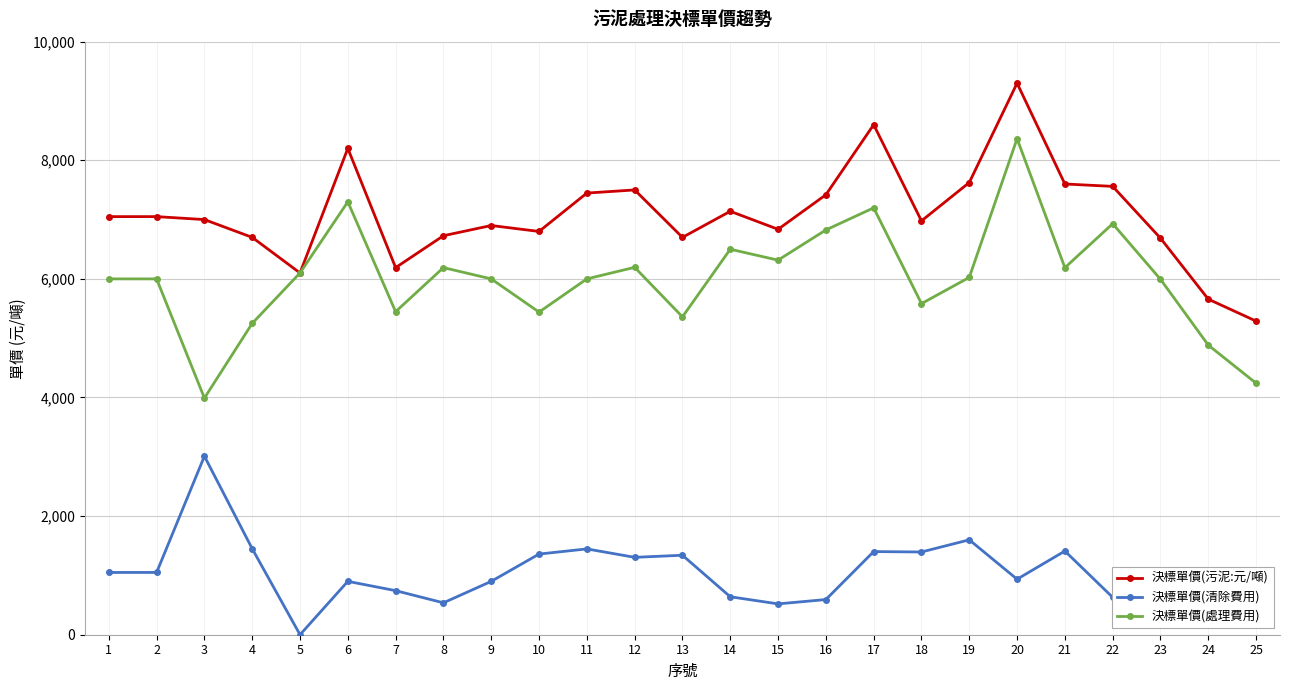

Does the chart have visible grid lines?

Yes